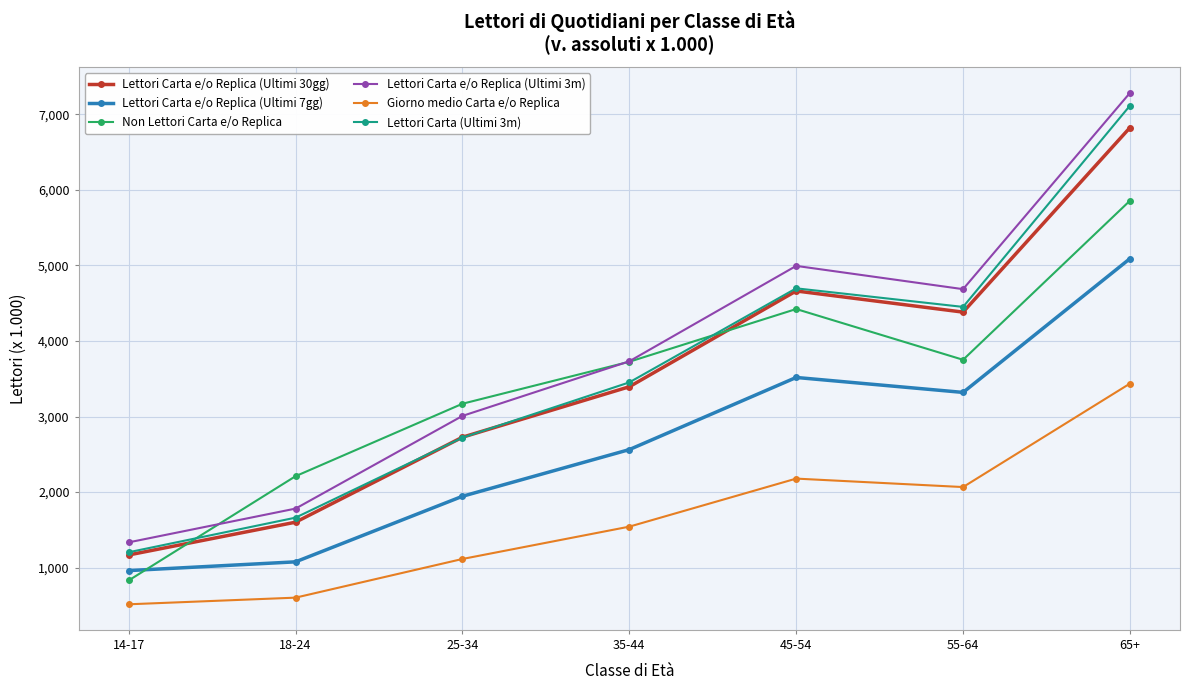

What is the minimum value for Lettori Carta (Ultimi 3m)?

1203